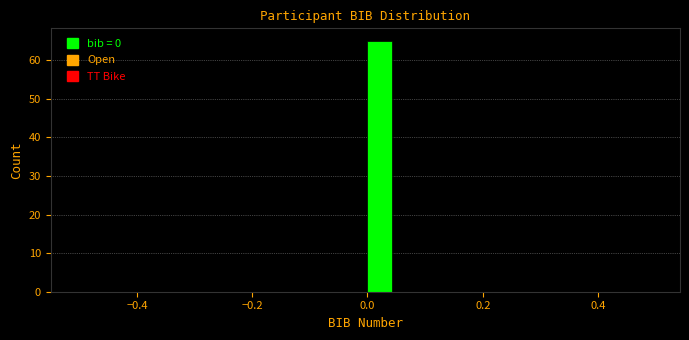

Around what value on the x-axis is the tallest bar? Give the approximate position of its centre, as read against the axis.

0.02